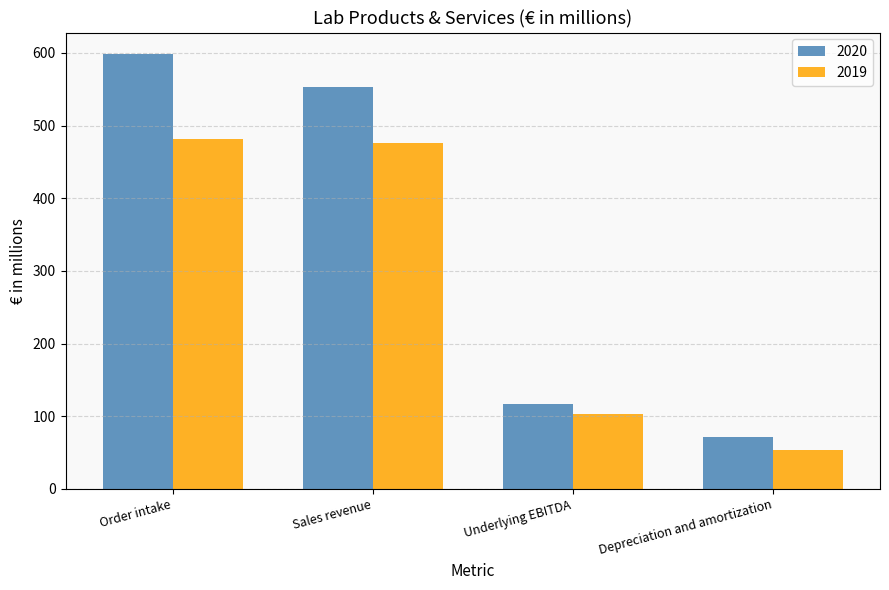

Where does the 2019 series first go above 476?

Order intake